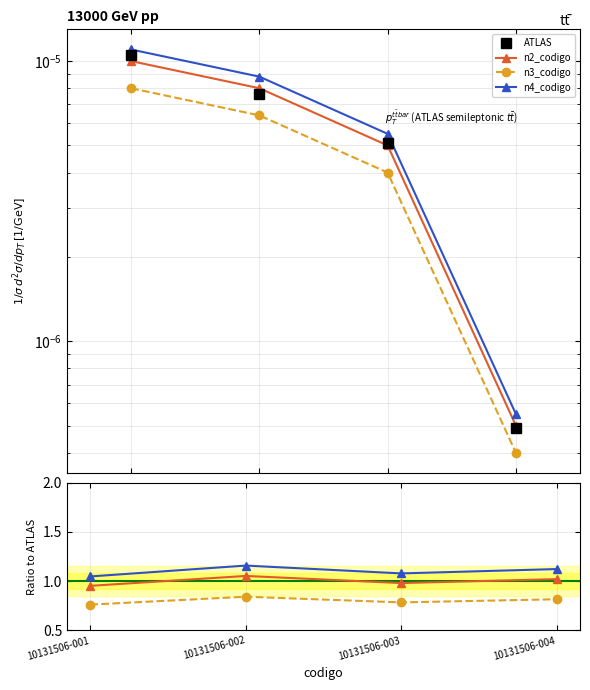

What is the difference between the n3_codigo values at 10131506-004 and 10131506-001?

0.1